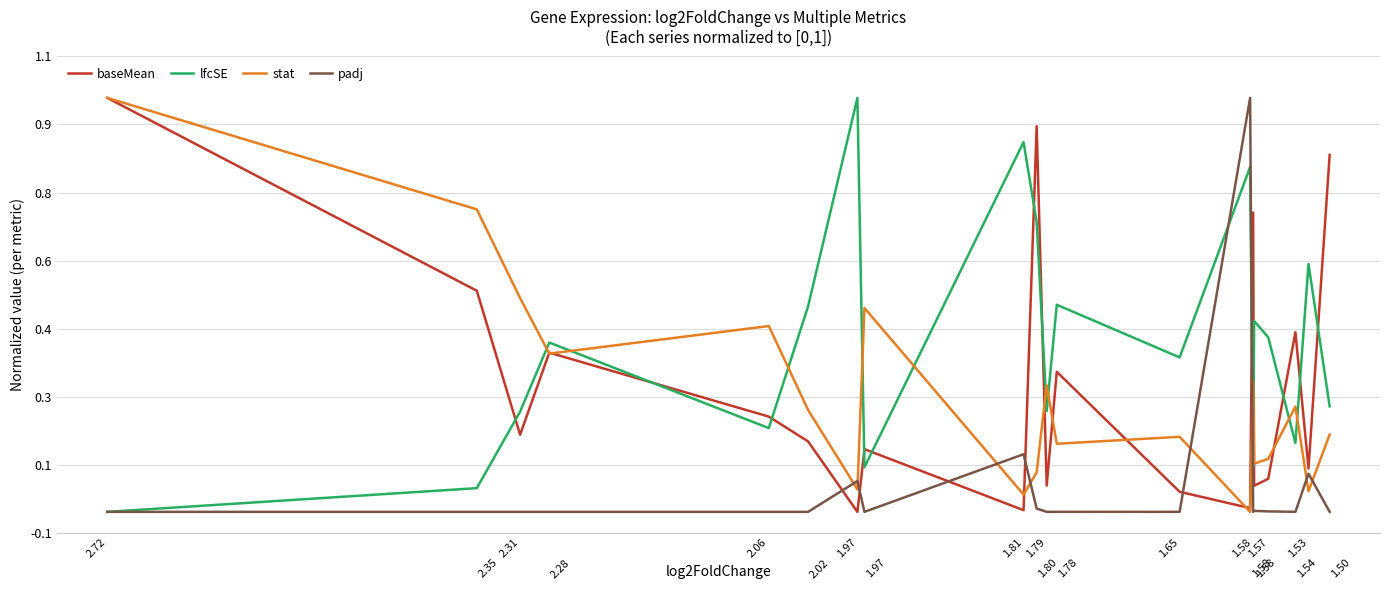

How many series are shown in this chart?

4